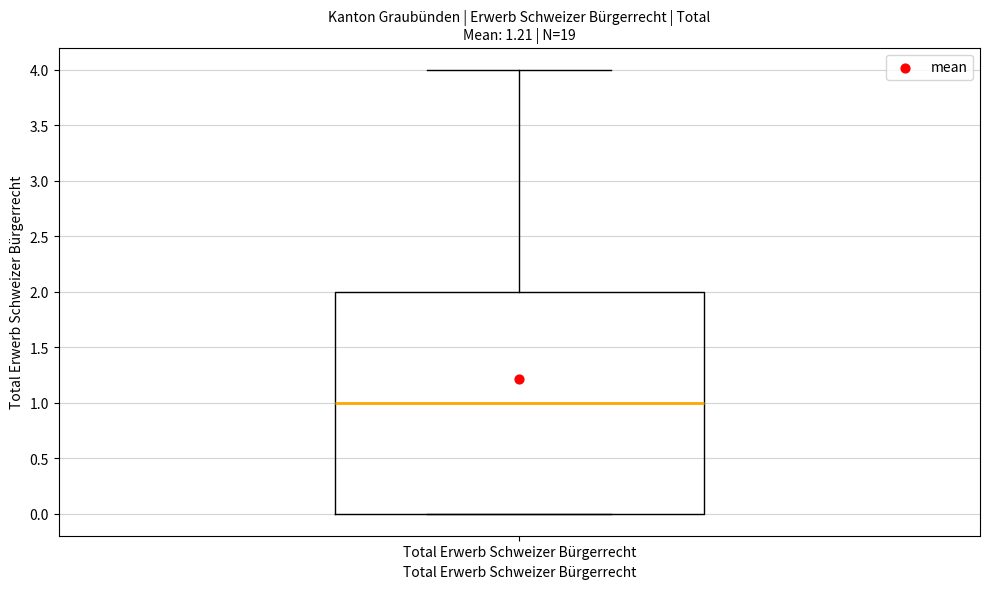

Read this box plot against the y-axis: the position of the median line, the range covered by the box, and the ends of both whiskers. The values are not printed on the chart, so give them approximately, as read against the axis.

median 1, box 0 to 2, whiskers 0 to 4